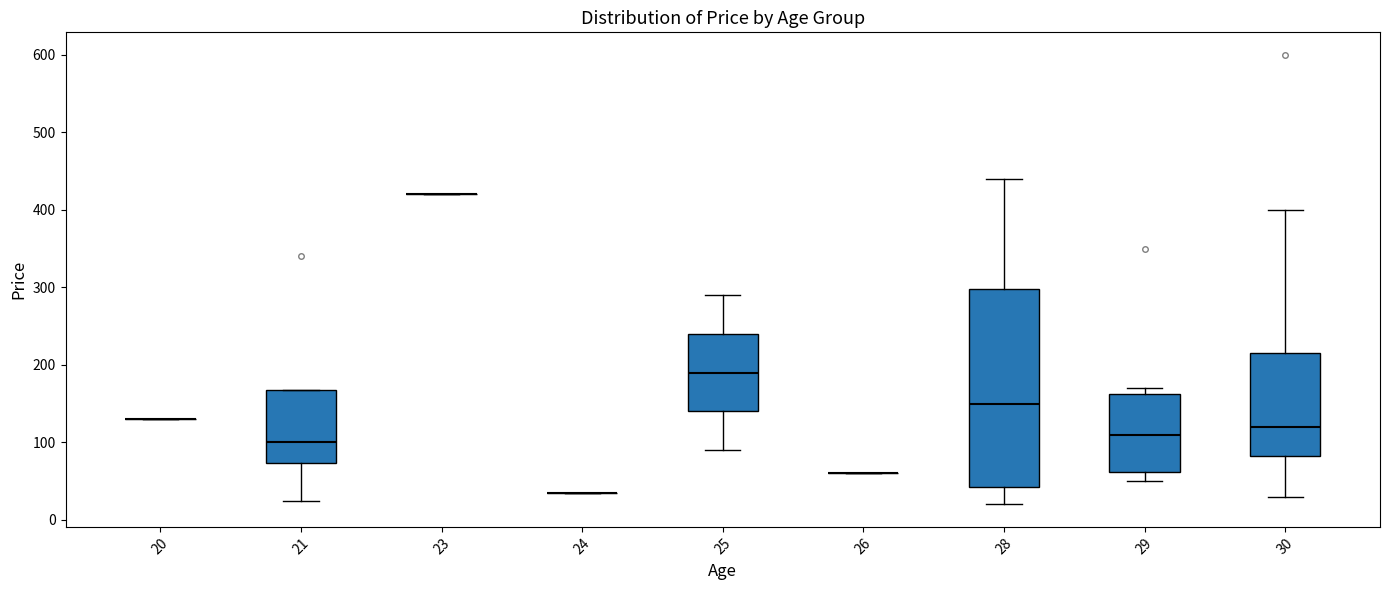

Reading left to right, read every box against the y-axis: the position of its median line, the range the box covers, and the ends of its whiskers. The values are not printed on the chart, so give them approximately, as read against the axis.

20: box collapsed to a line at 130, whiskers 130 to 130
21: median 100, box 70 to 170, whiskers 30 to 170
23: box collapsed to a line at 420, whiskers 420 to 420
24: box collapsed to a line at 40, whiskers 40 to 40
25: median 190, box 140 to 240, whiskers 90 to 290
26: box collapsed to a line at 60, whiskers 60 to 60
28: median 150, box 40 to 300, whiskers 20 to 440
29: median 110, box 60 to 160, whiskers 50 to 170
30: median 120, box 80 to 220, whiskers 30 to 400